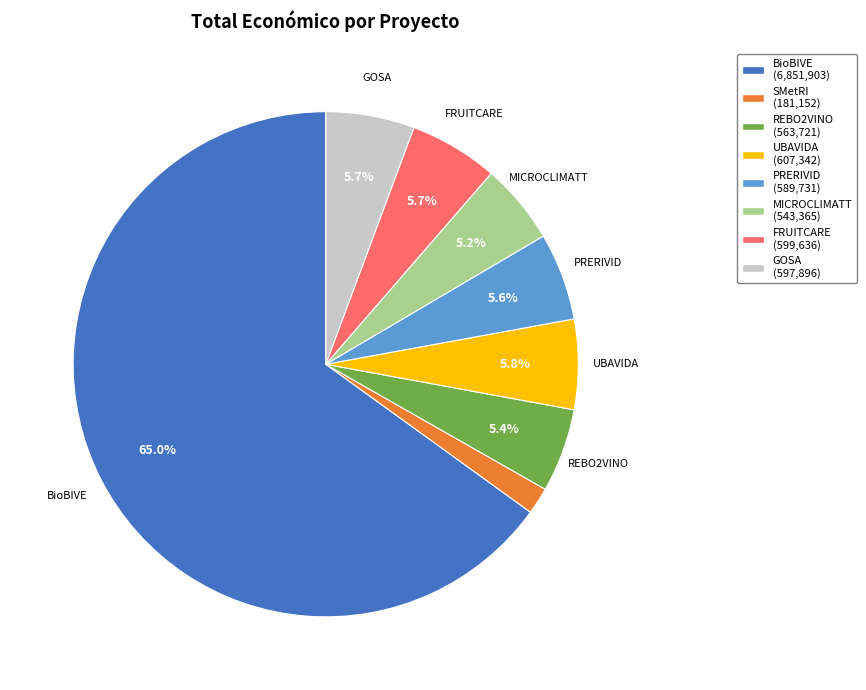

Is there any slice that represents more than half of the pie?

Yes